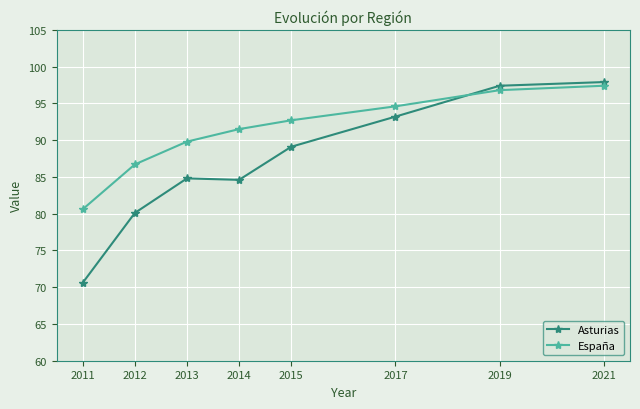

Which label corresponds to the smallest value in the chart?

2011